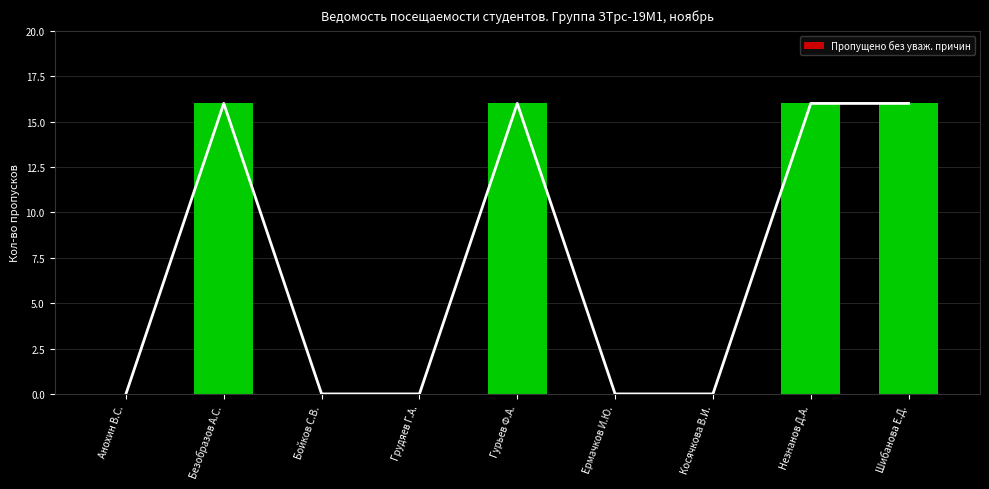

How many values are between 0 and 16?

9